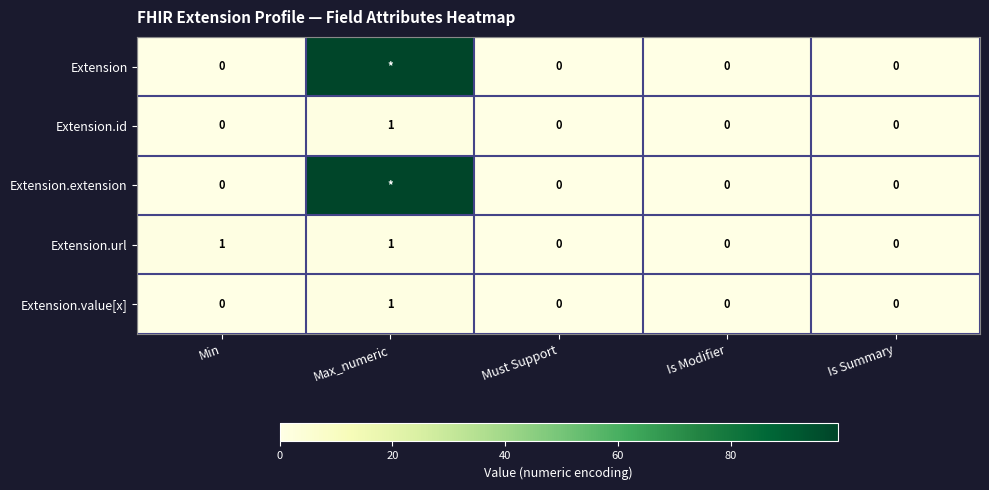

What is the difference between the maximum and minimum values in the Extension.value[x] series?

1